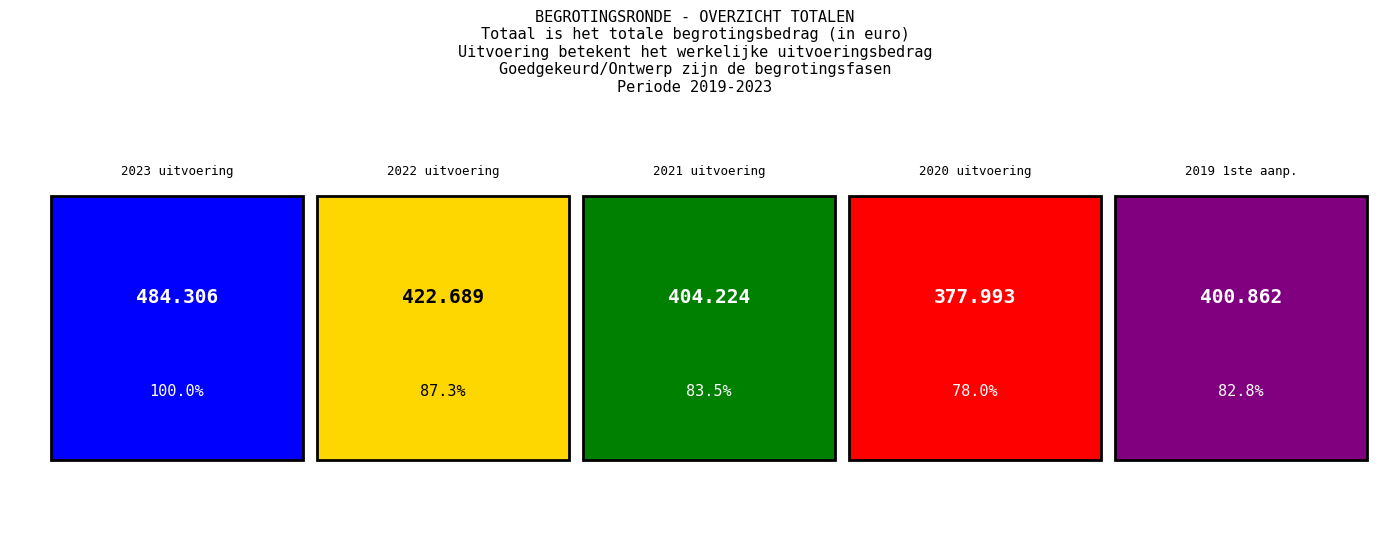

What is the greatest value displayed?

484306